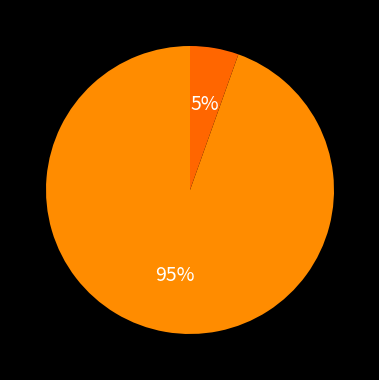

How many slices are in this pie chart?

2